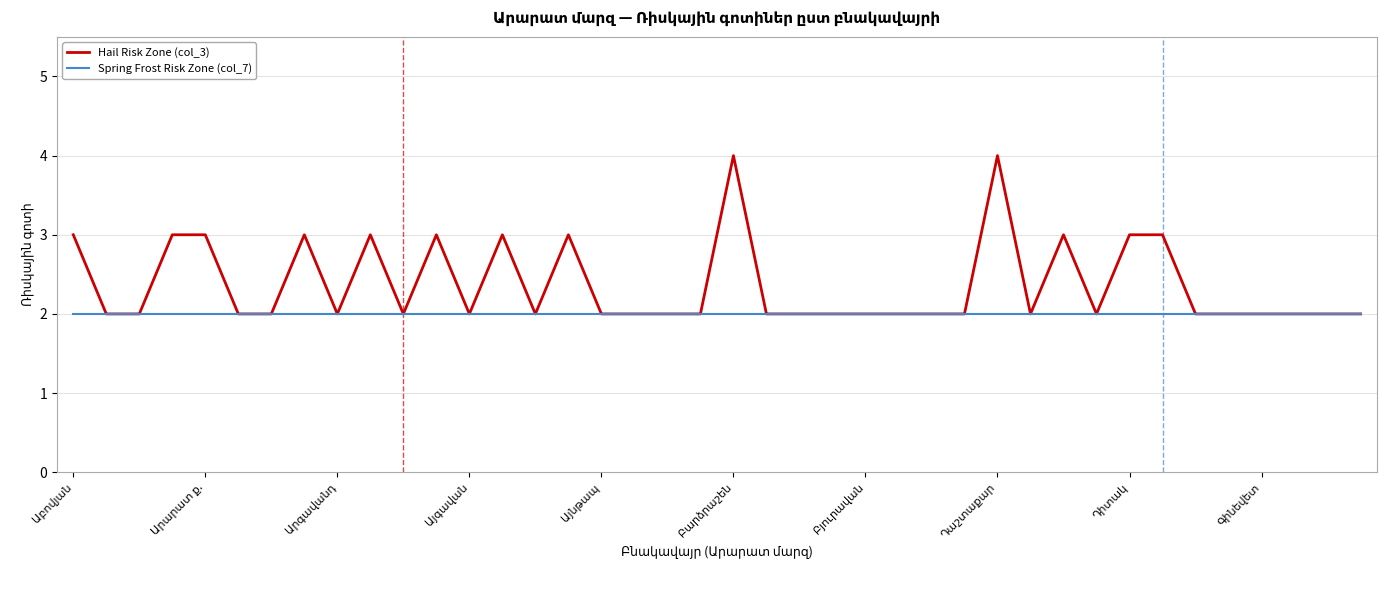

List the series in order of their peak value, lowest first.

Spring Frost Risk Zone (col_7), Hail Risk Zone (col_3)